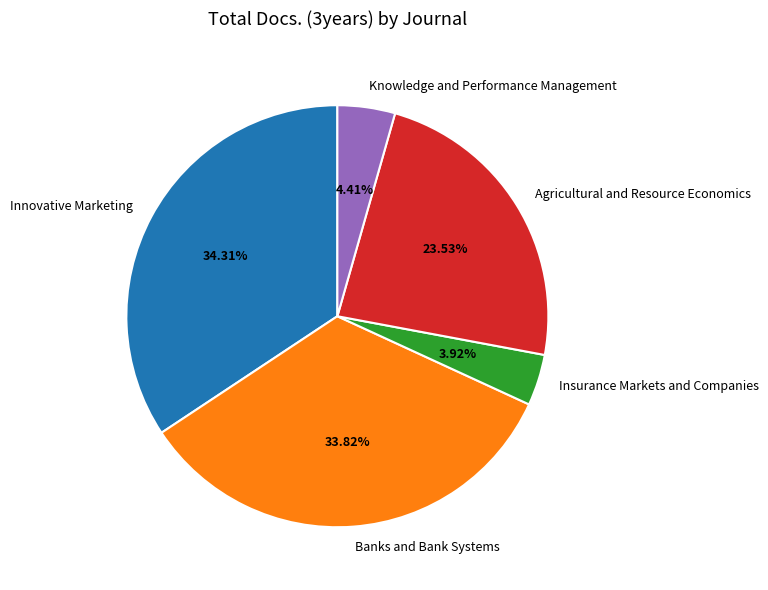

What is the ratio of the value at Banks and Bank Systems to the value at Innovative Marketing?

1.0